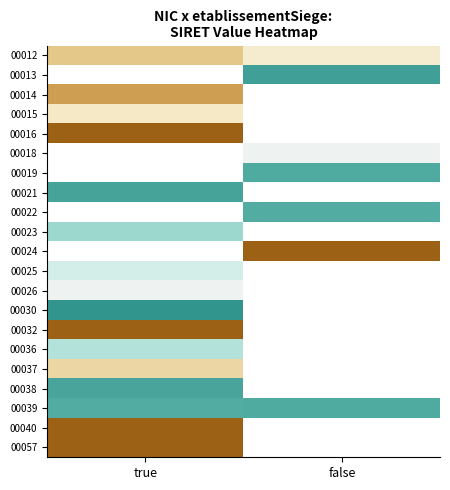

How many distinct data groups are displayed?

21